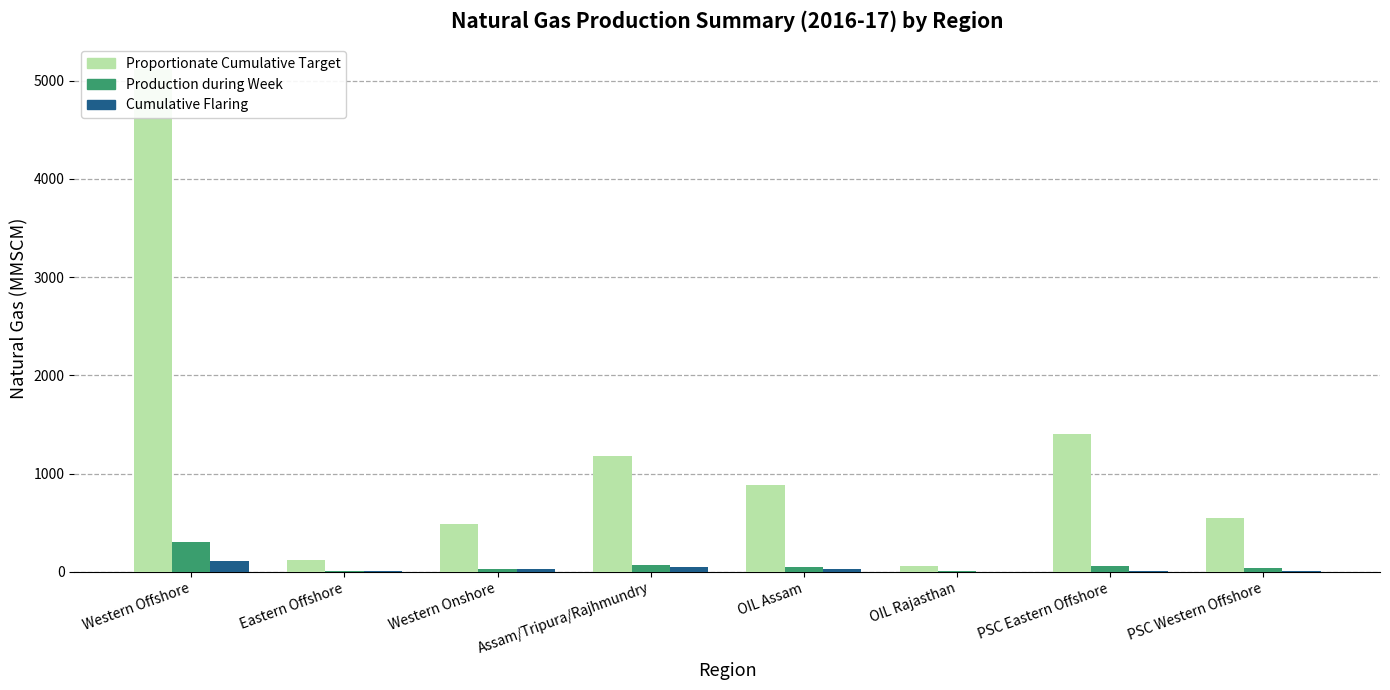

True or false: Production during Week has a value of 4.4 at OIL Rajasthan.

True